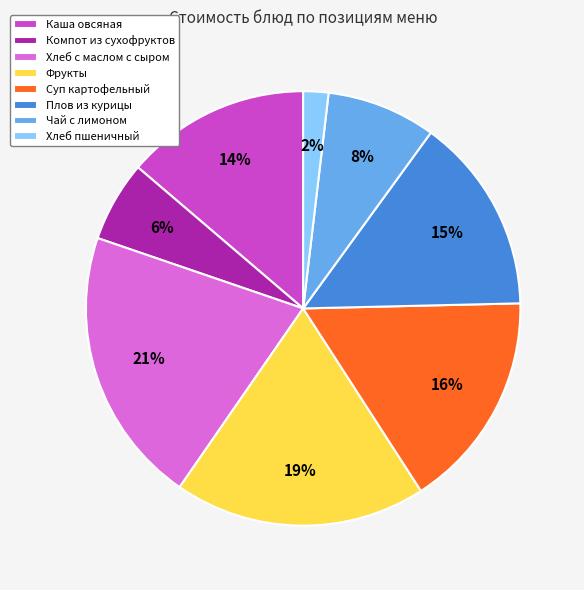

Is the sum of Каша овсяная and Чай с лимоном greater than half?

No